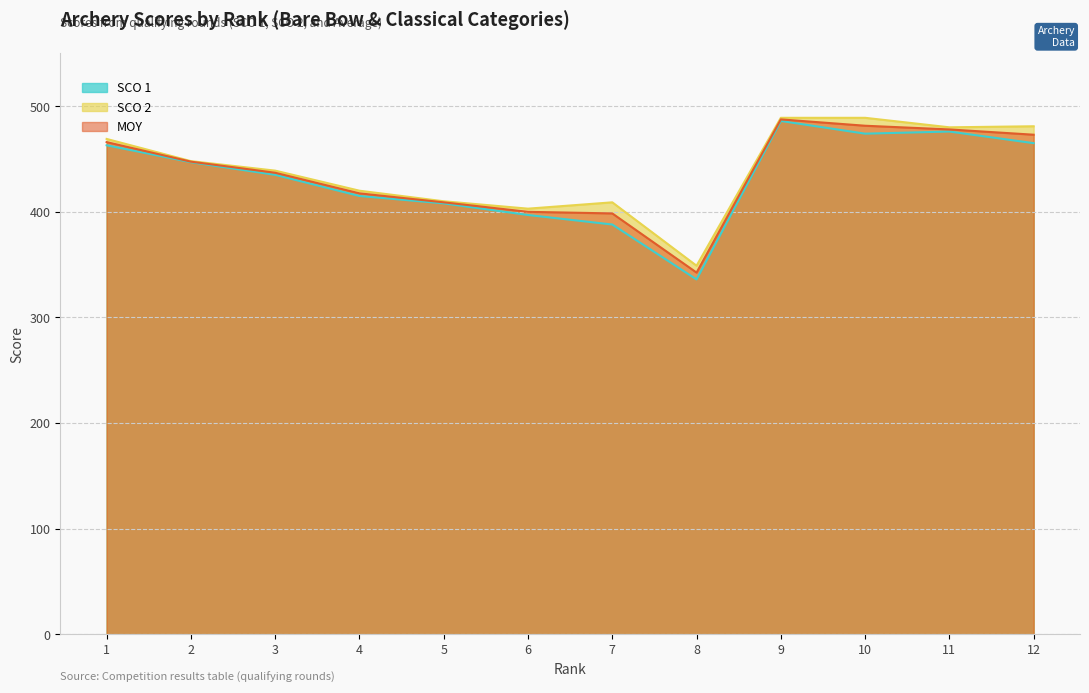

At which label does SCO 1 first exceed 448?

1